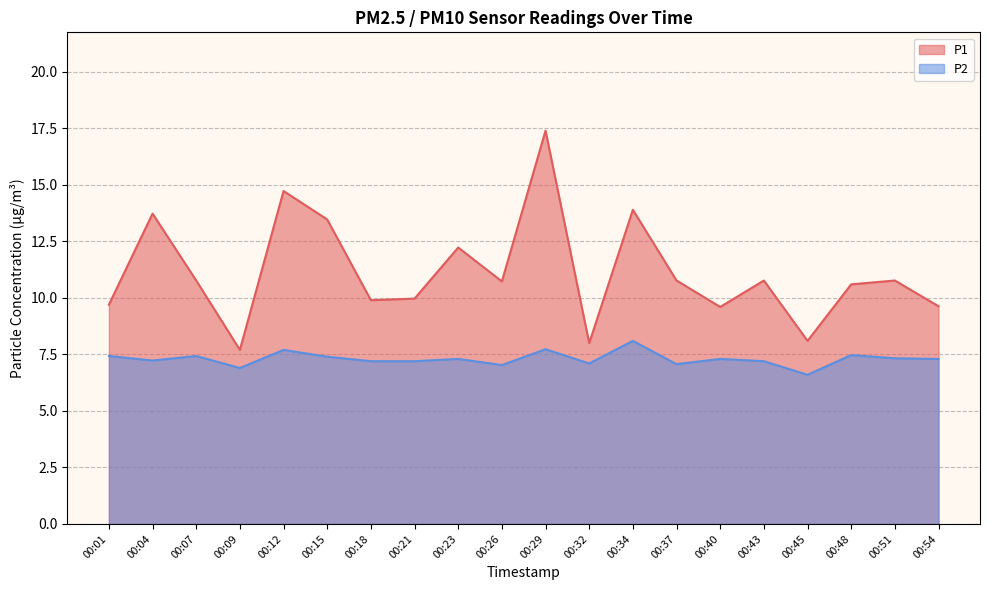

At which category does the chart reach its minimum across all series?

00:45